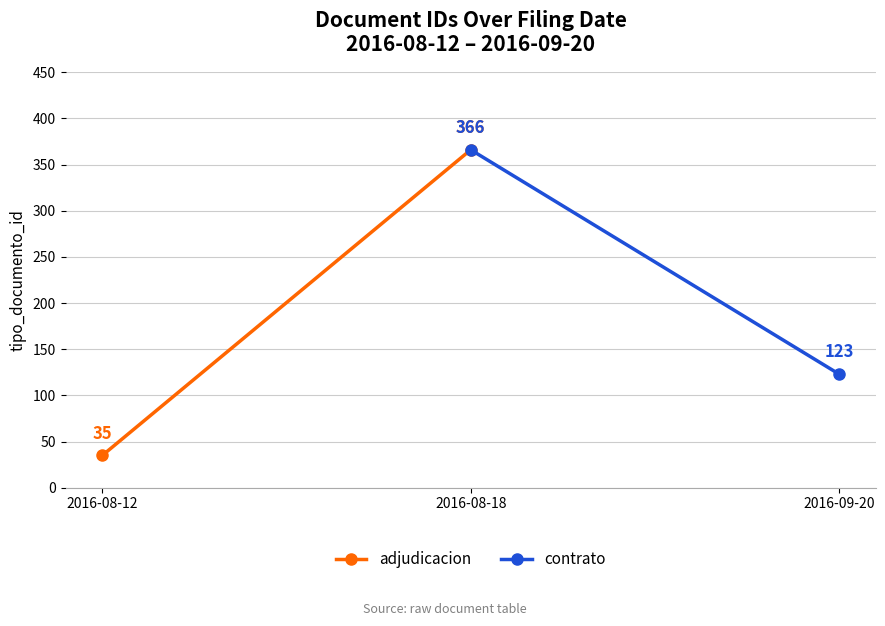

What is the maximum value for contrato?

366